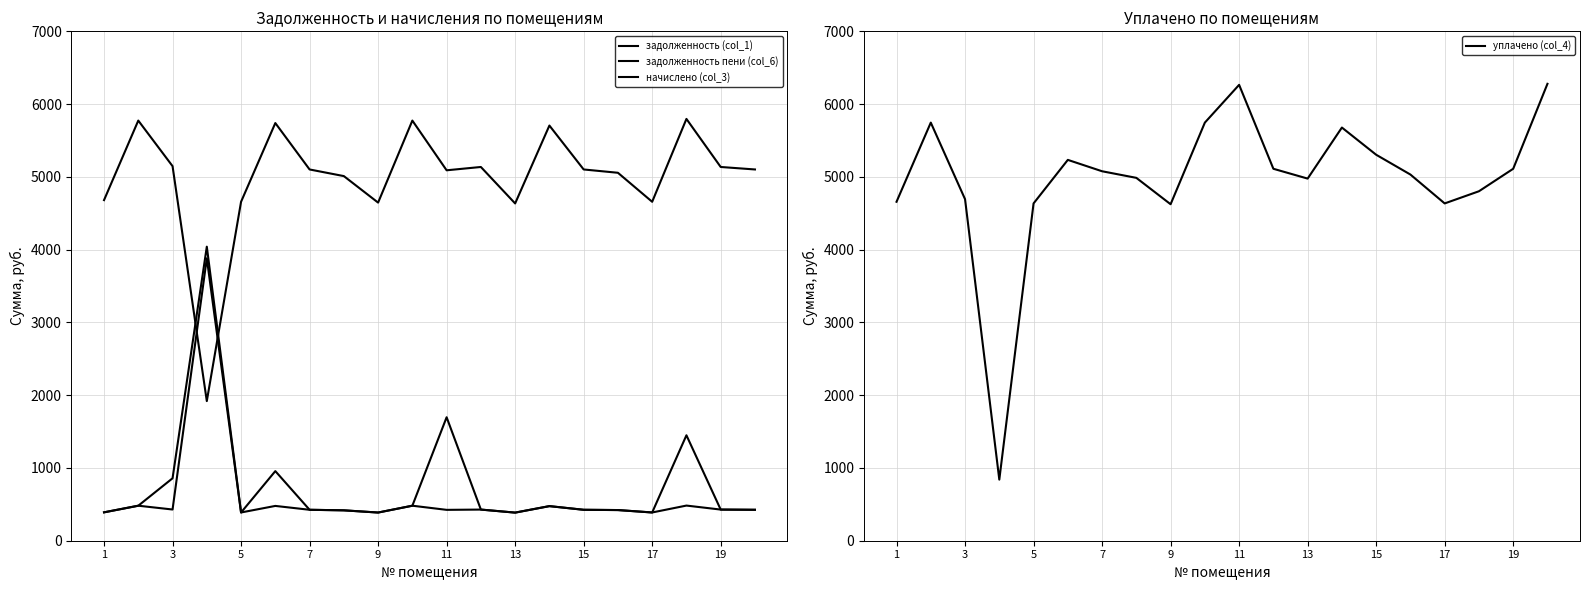

What is the highest value of the уплачено (col_4) series?

6278.7